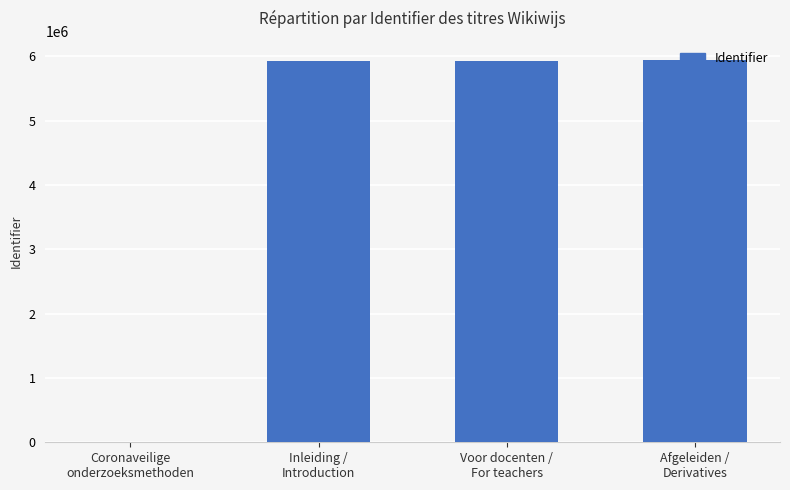

How many series are shown in this chart?

1